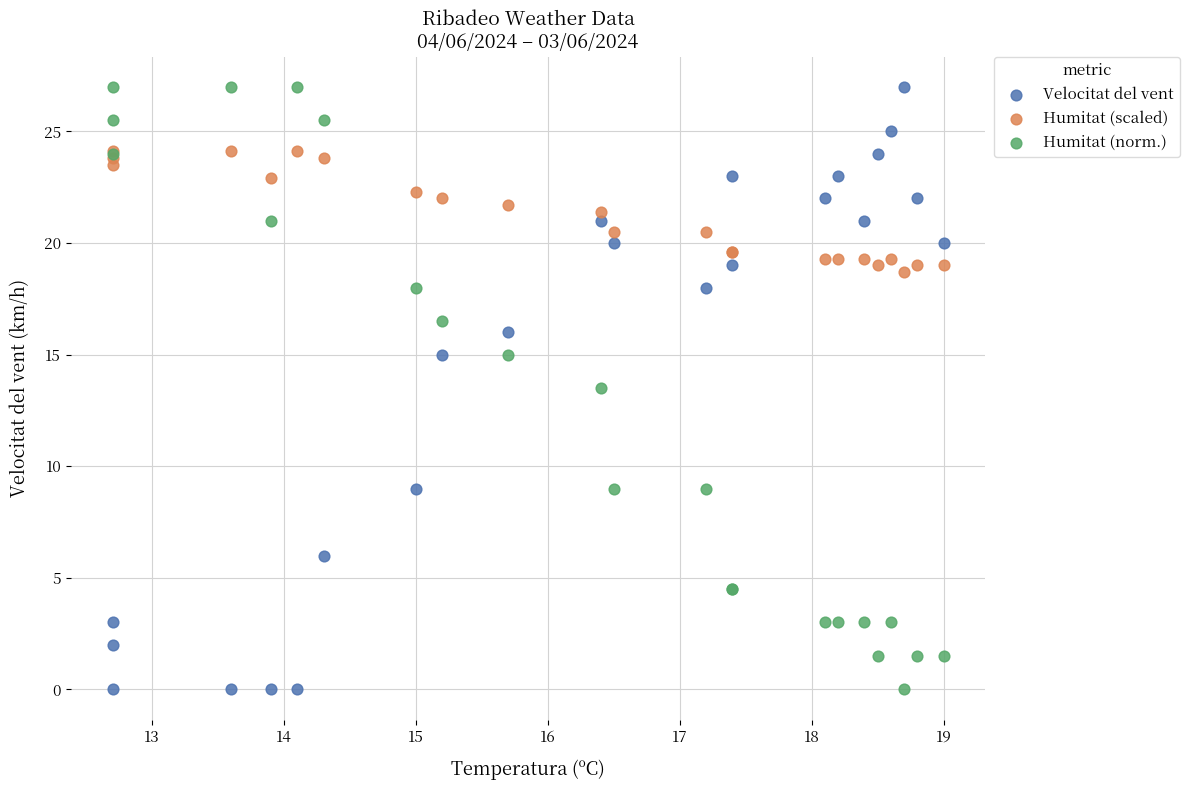

What is the X range (max minus min) for the scatter plot?

6.3